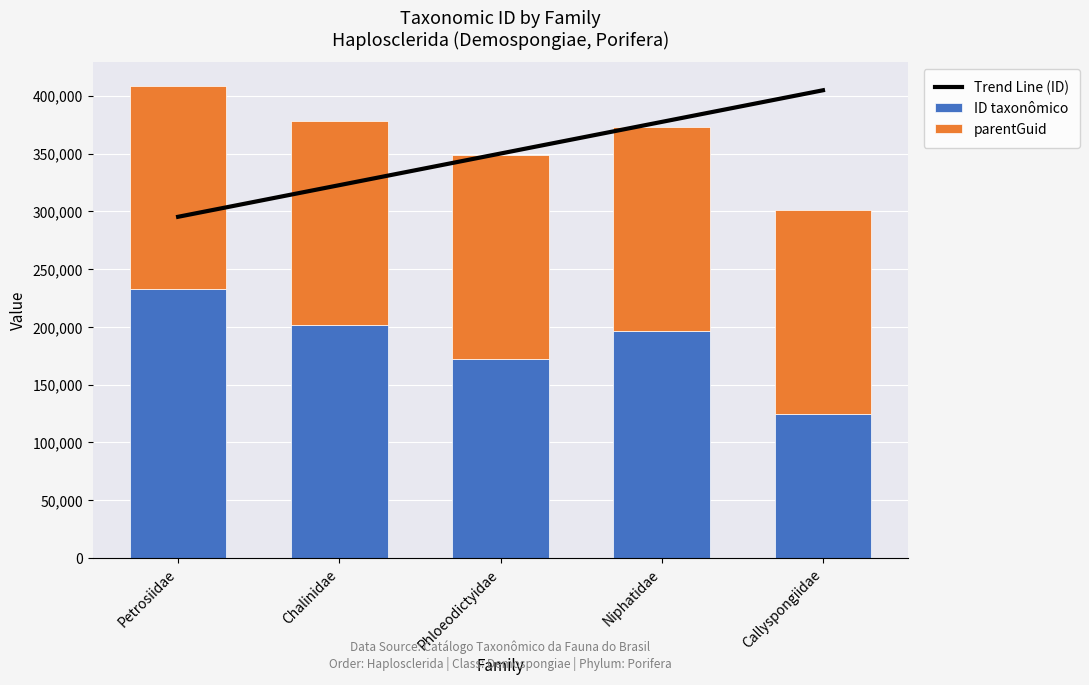

How many series are shown in this chart?

3